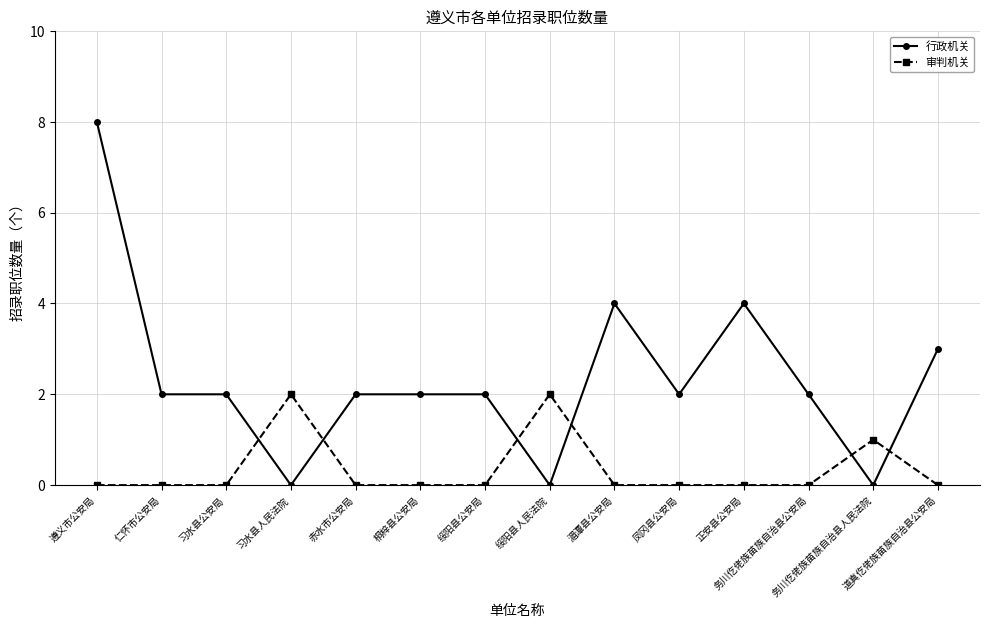

Which series has the widest spread of values?

行政机关